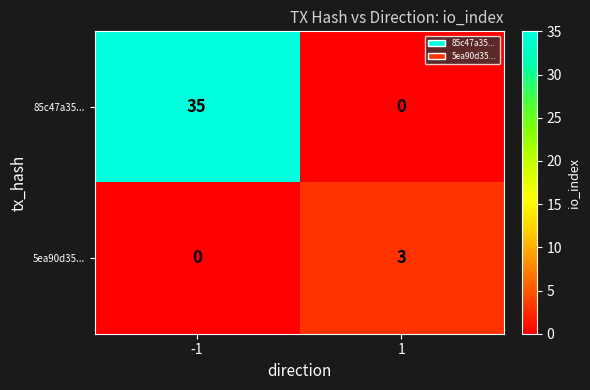

What is the approximate value of 5ea90d35... at 1?

3